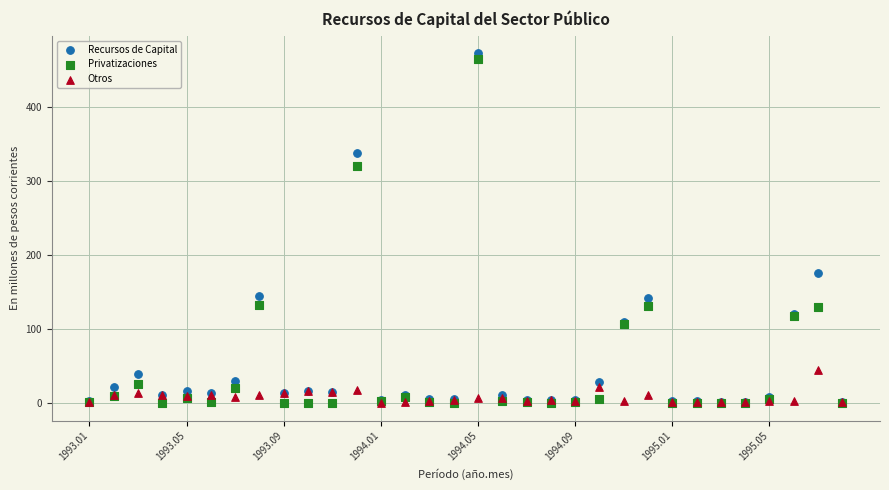

In the Recursos de Capital series, what Y value is closest to 237?

175.7